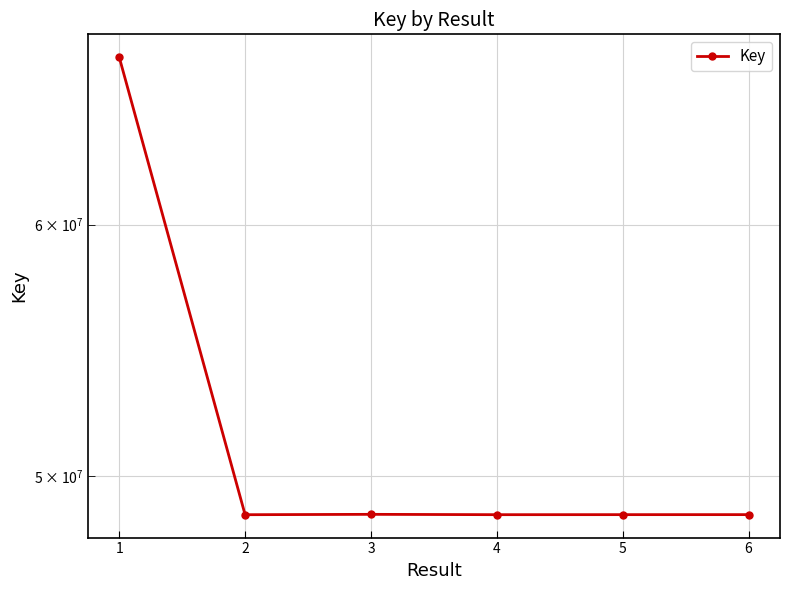

Where is the first local maximum?

3